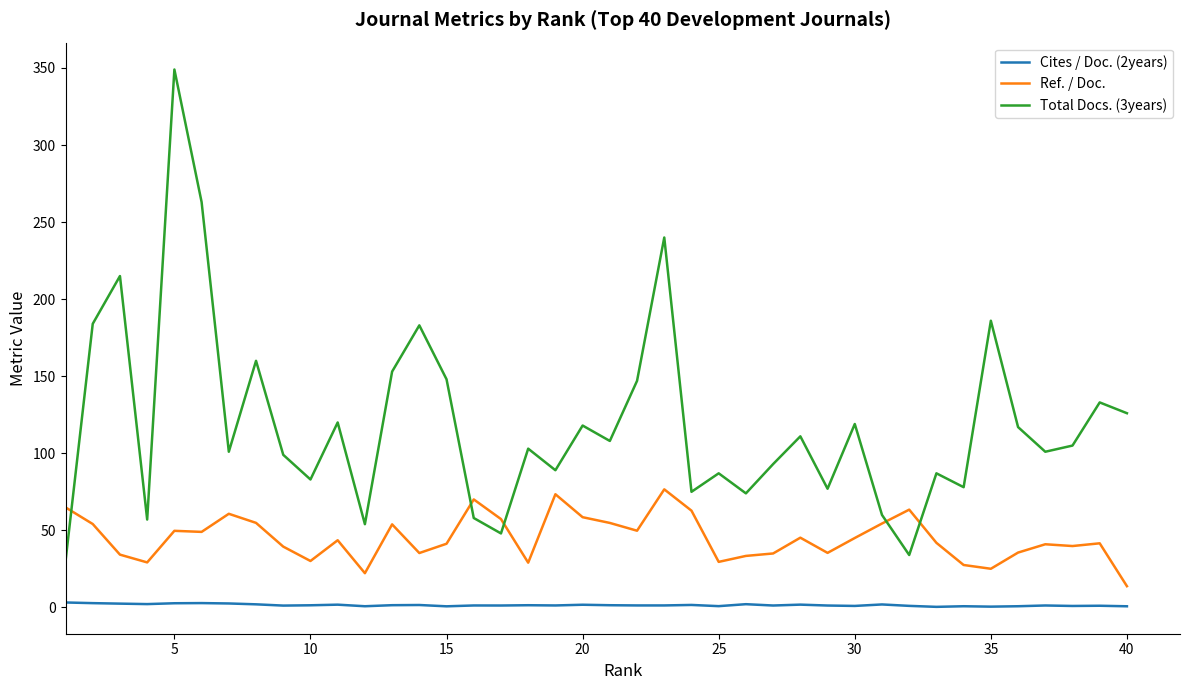

True or false: Cites / Doc. (2years) and Ref. / Doc. intersect in this chart.

False